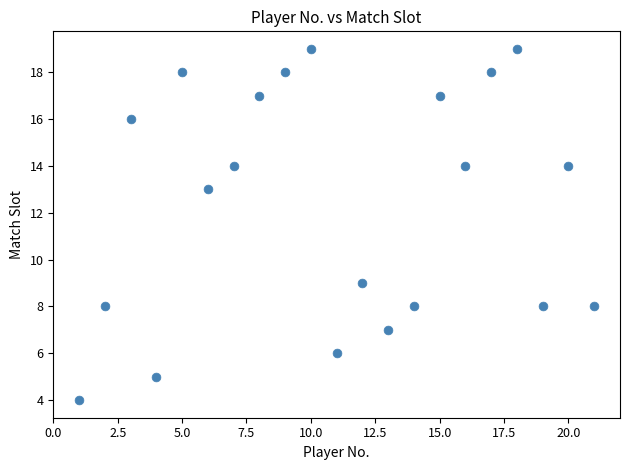

What is the range of X values (max minus min)?

20